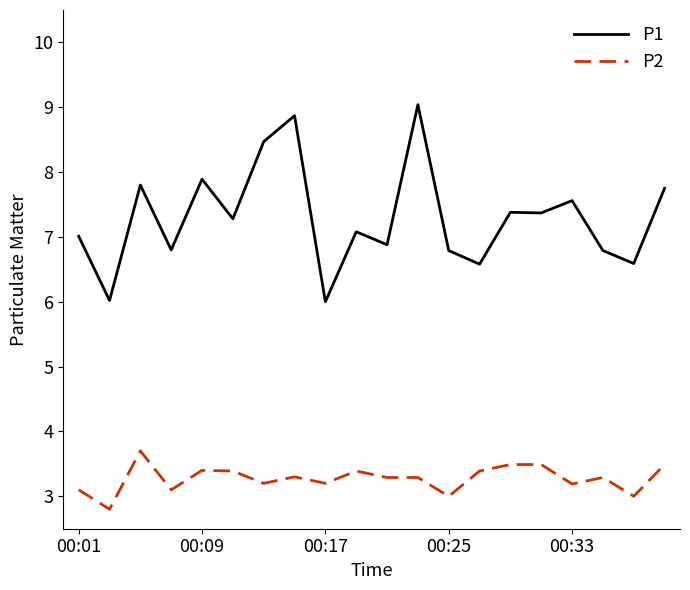

True or false: P1 and P2 cross at least once.

False